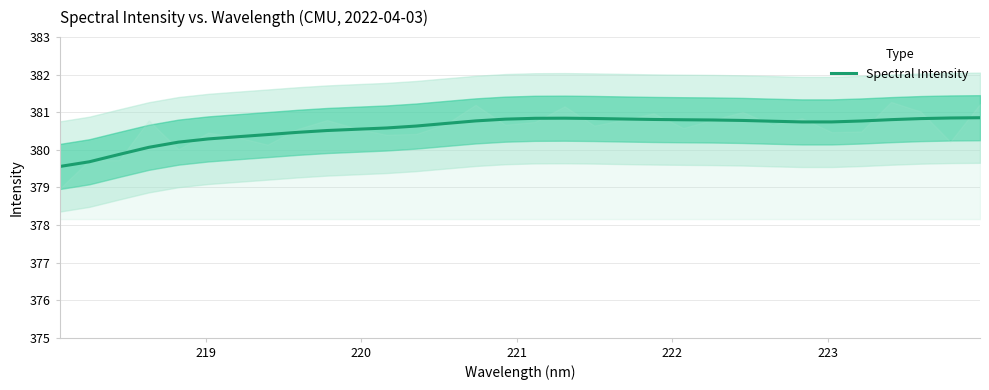

What is the highest value of the Spectral Intensity series?

380.9